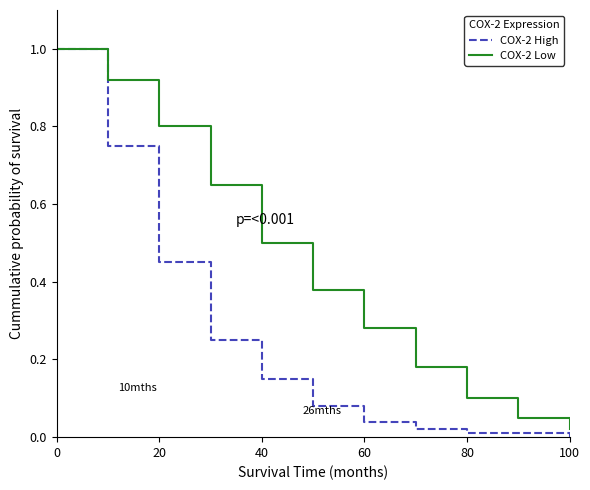

Which series has the largest total across all categories?

COX-2 Low